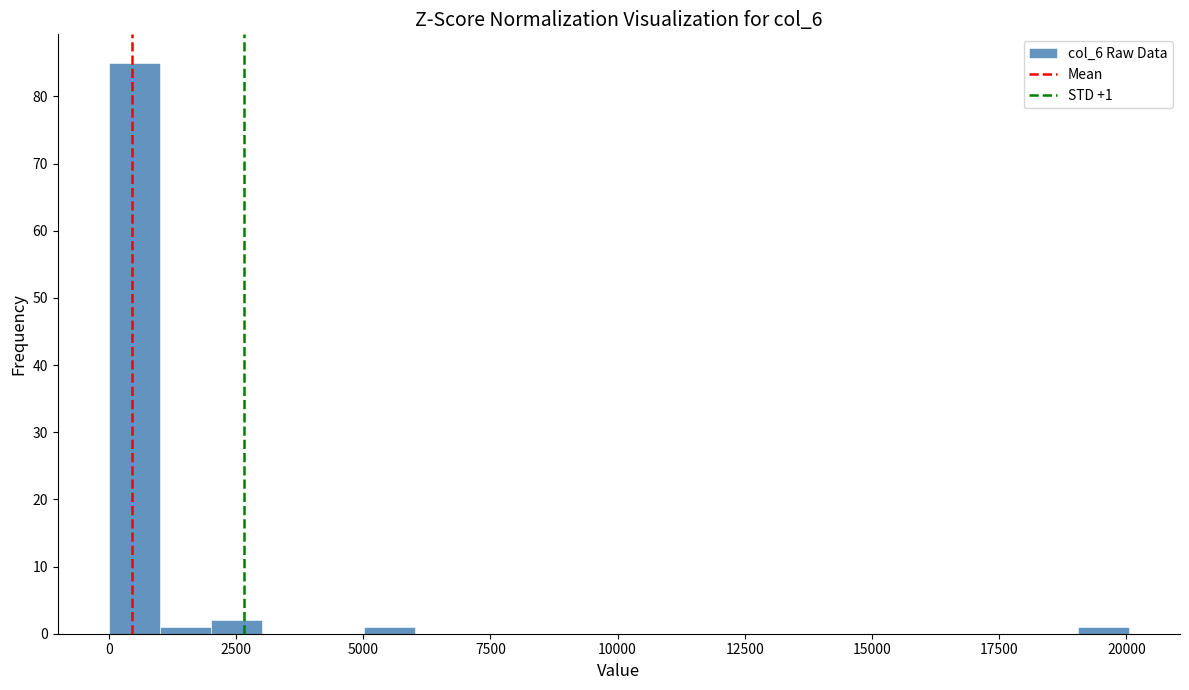

Read against the x-axis, roughly where is the centre of the tallest bar?

500